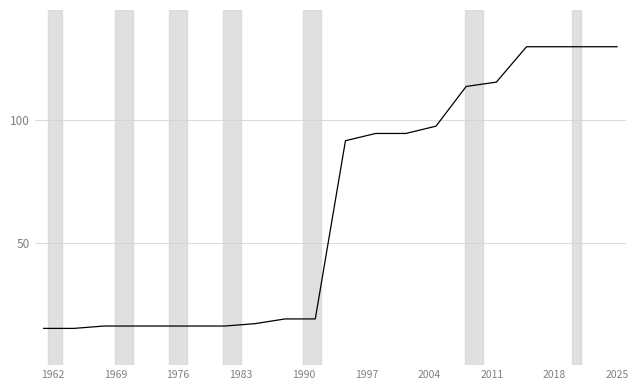

Is this an area chart (filled region under the line)?

No